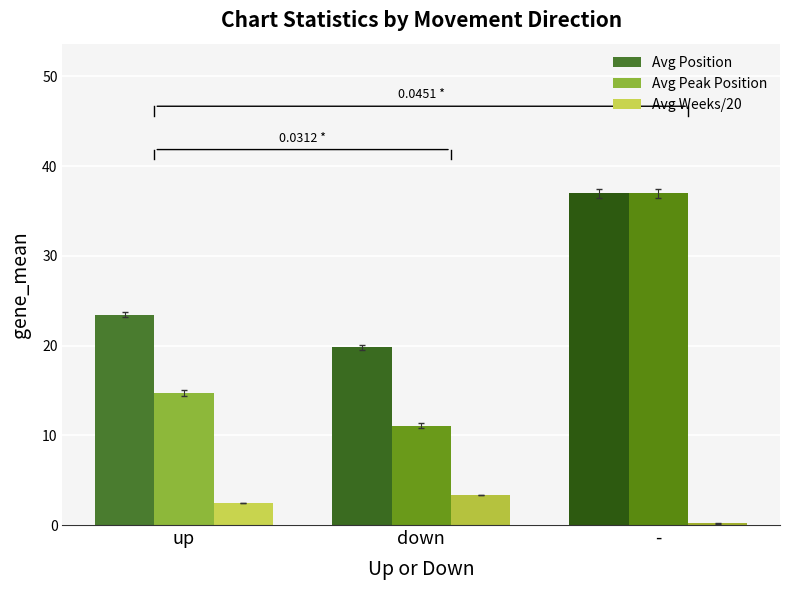

The Avg Position series shows 7.7 at -. True or false?

False